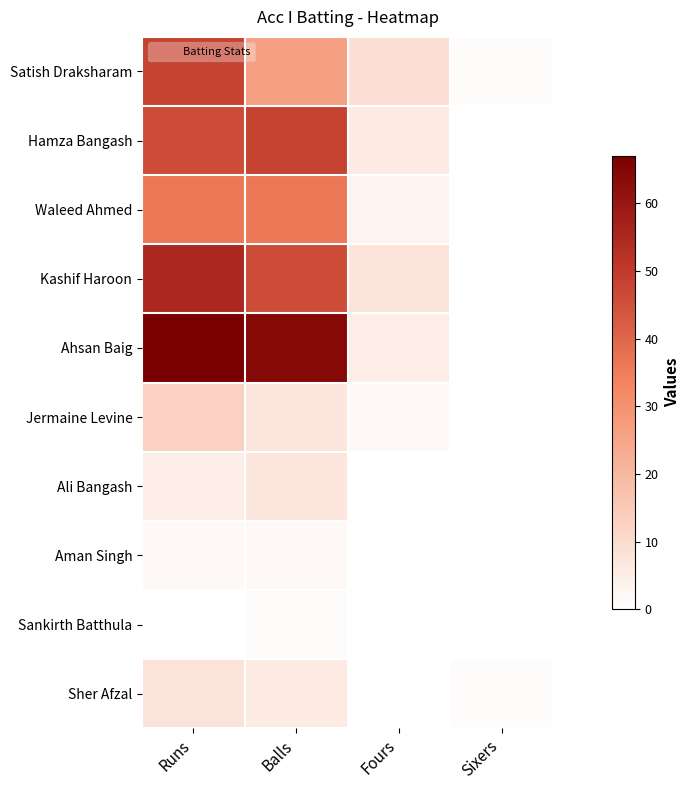

Which series has the widest spread of values?

Ahsan Baig